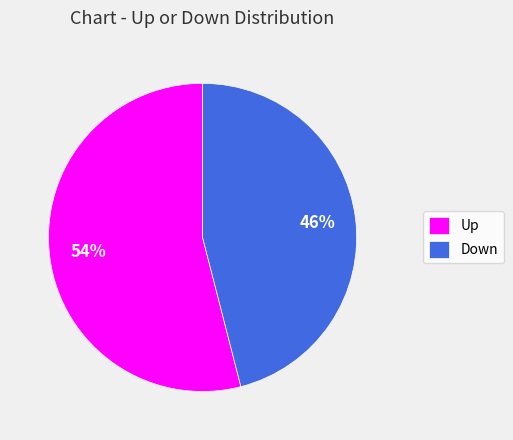

Does any single category account for the majority?

Yes